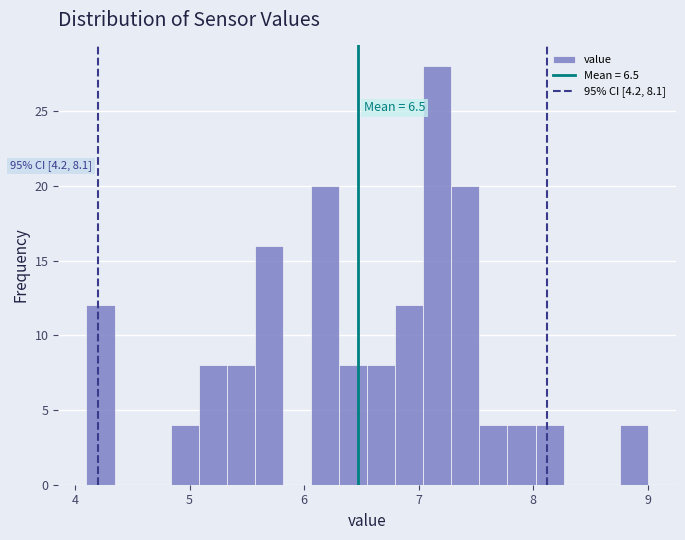

Read against the x-axis, roughly where is the centre of the tallest bar?

7.2